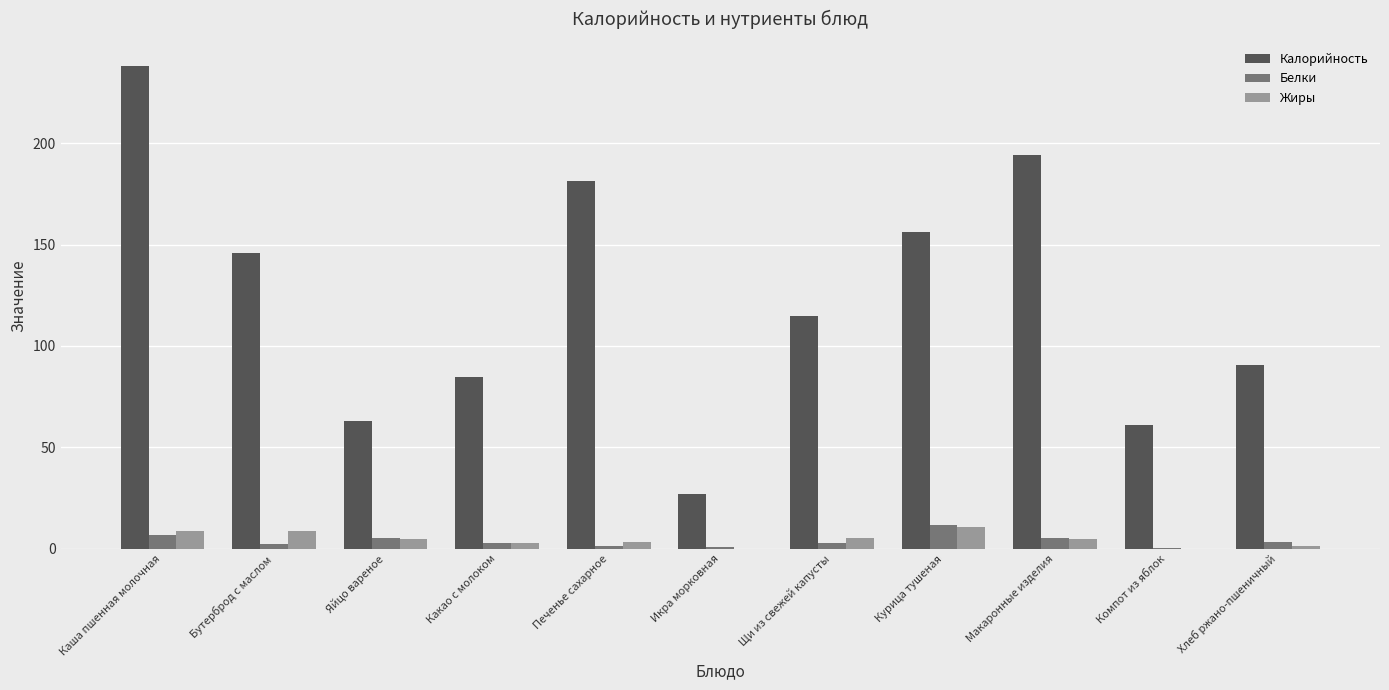

How many series are shown in this chart?

3